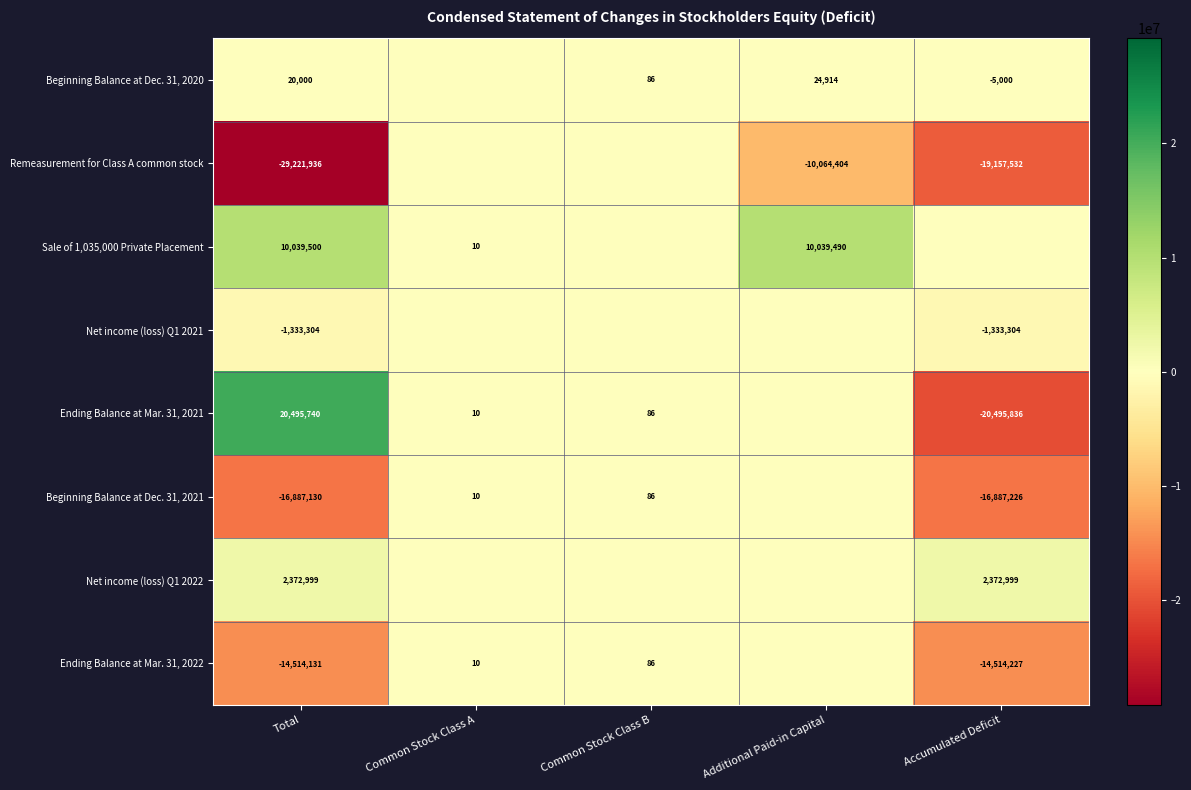

Rank the series at Total from lowest to highest value.

Remeasurement for Class A common stock, Beginning Balance at Dec. 31, 2021, Ending Balance at Mar. 31, 2022, Net income (loss) Q1 2021, Beginning Balance at Dec. 31, 2020, Net income (loss) Q1 2022, Sale of 1,035,000 Private Placement, Ending Balance at Mar. 31, 2021